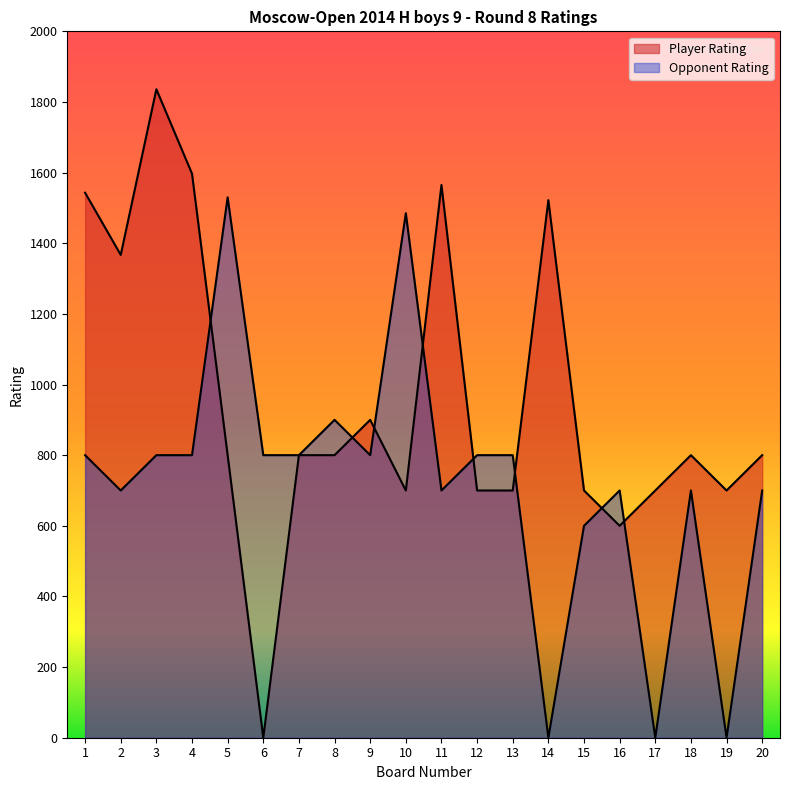

Rank the categories by Opponent Rating value from lowest to highest.

14, 17, 19, 15, 2, 11, 16, 18, 20, 1, 3, 4, 6, 7, 9, 12, 13, 8, 10, 5